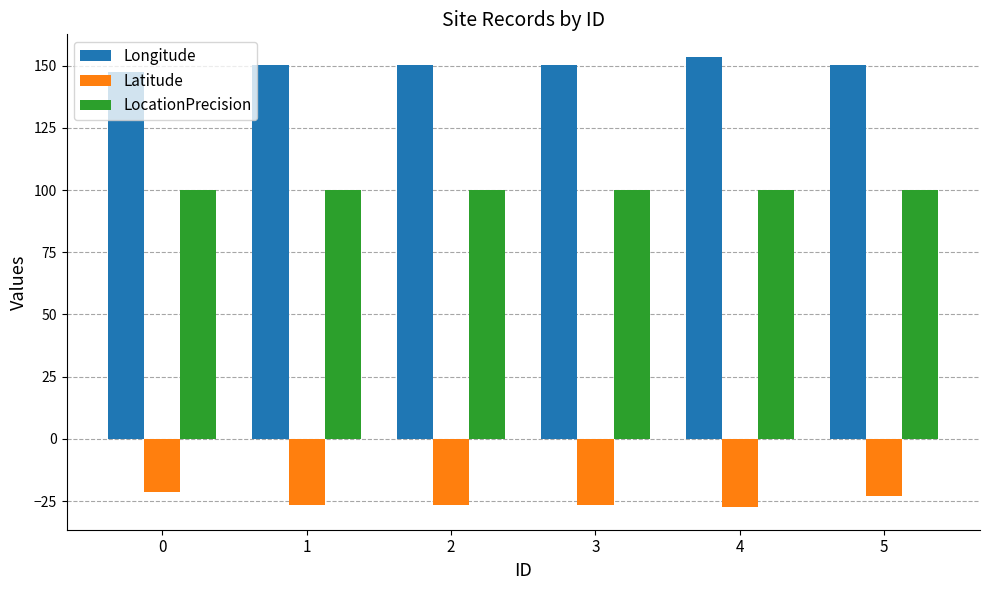

What is the difference between the Longitude values at 5 and 0?

2.6